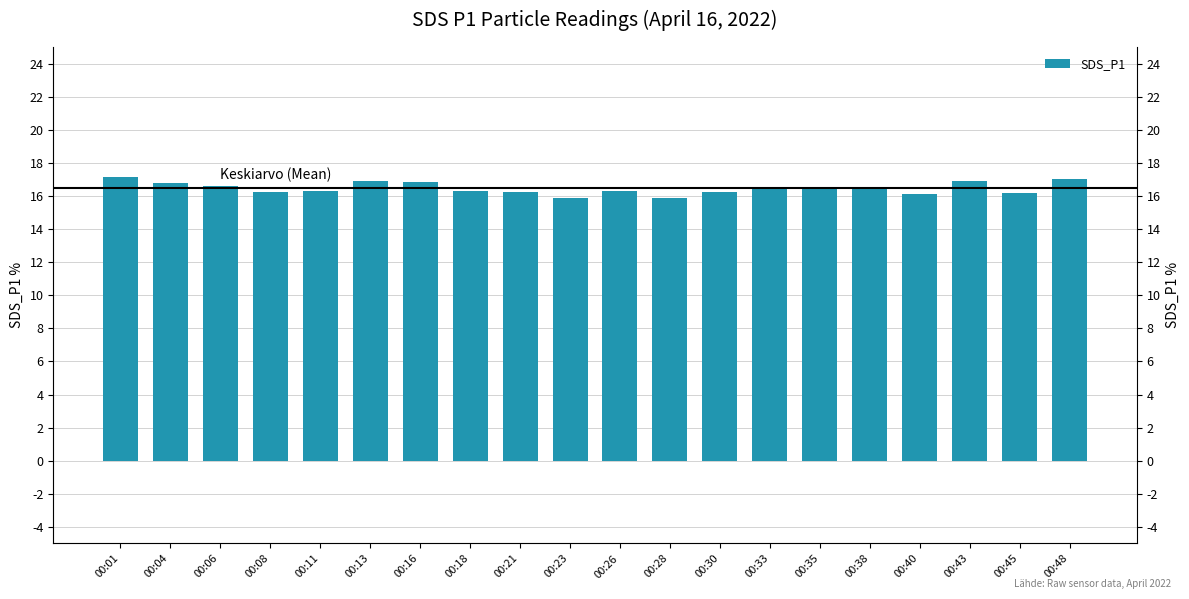

Reading right to left, list all the values displayed in this chart.

17.0	16.2	16.9	16.1	16.4	16.4	16.5	16.2	15.9	16.3	15.9	16.2	16.3	16.8	16.9	16.3	16.2	16.6	16.8	17.1